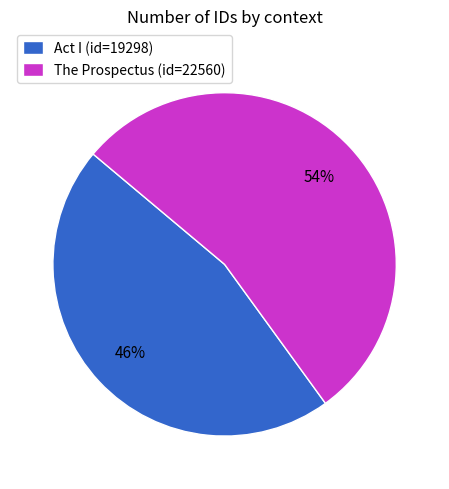

Count the number of slices in the pie.

2